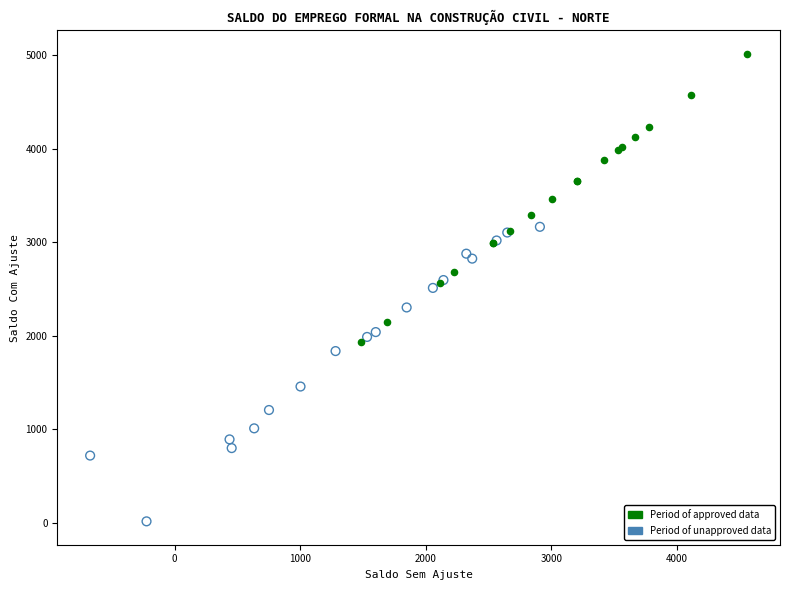

What are all the series names shown in the legend?

Period of approved data, Period of unapproved data